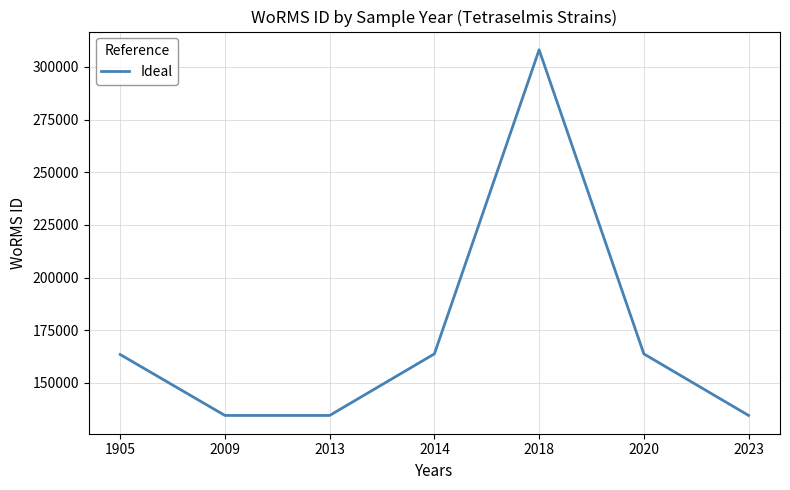

The chart shows a value of 77643 at 2009. True or false?

False